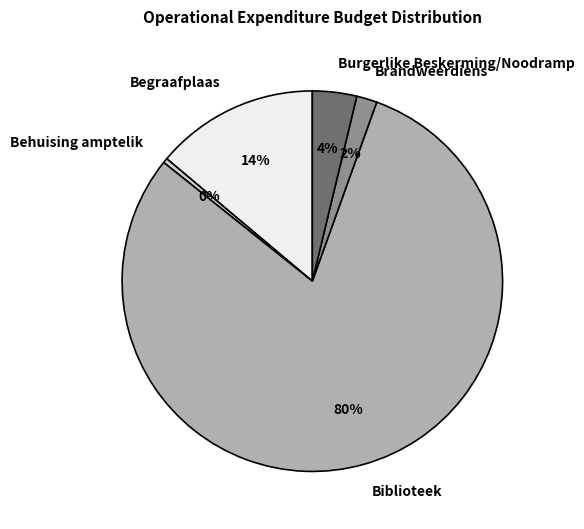

What percentage is the Burgerlike Beskerming/Noodramp slice, to the nearest percent?

4%